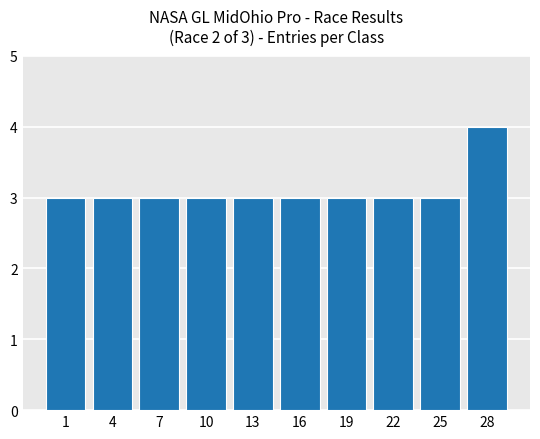

The value at 16 is 3. True or false?

True